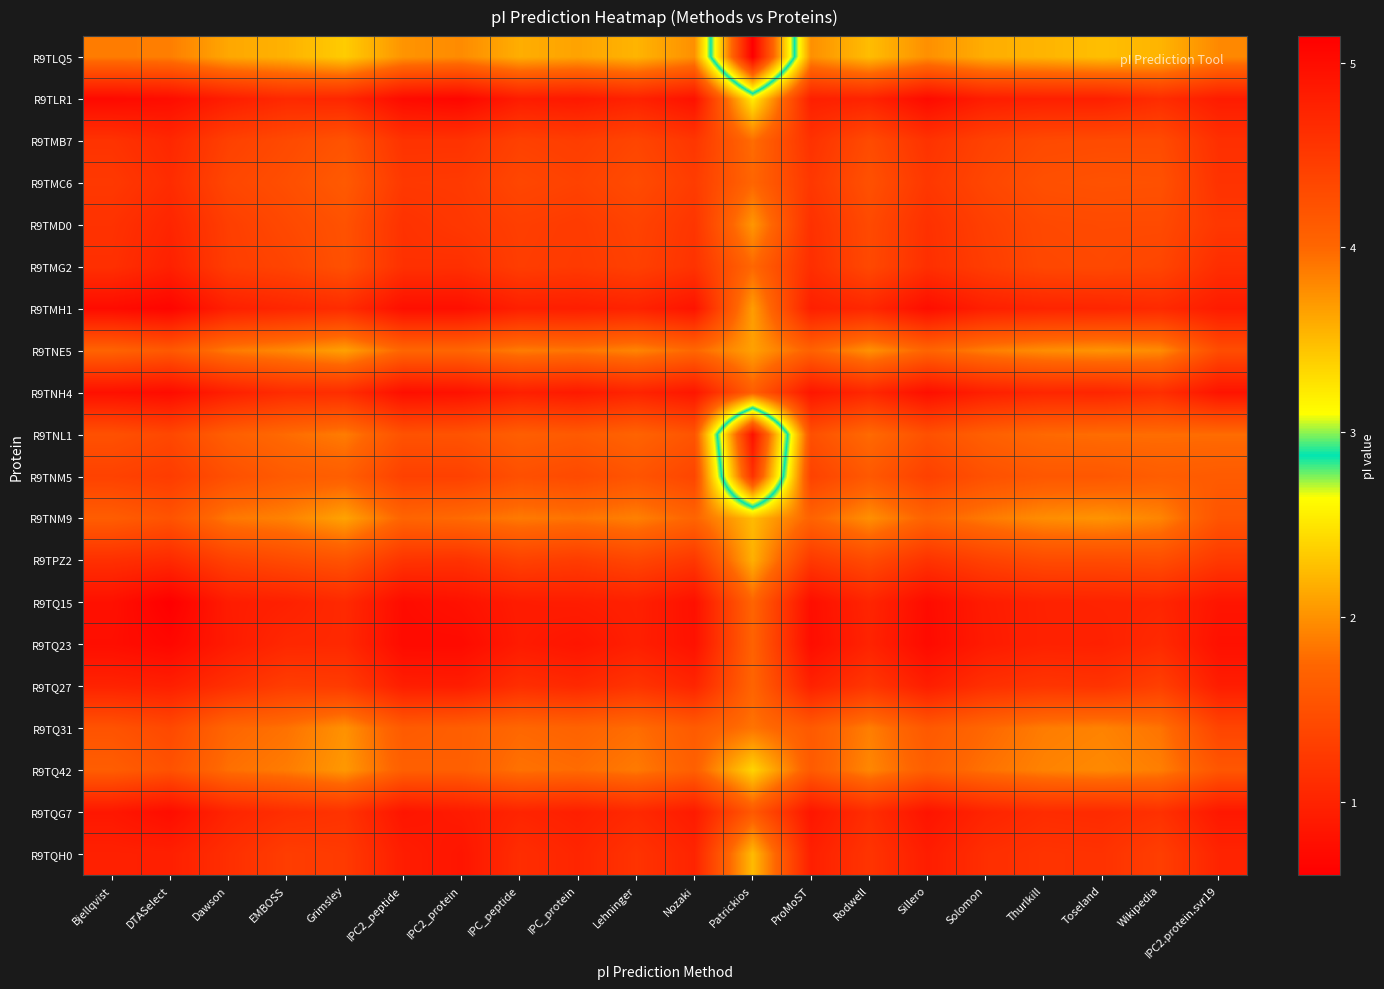

Rank the series at Wikipedia from lowest to highest value.

R9TLQ5, R9TNE5, R9TNM9, R9TQ42, R9TQ31, R9TNL1, R9TNM5, R9TMC6, R9TPZ2, R9TMB7, R9TMD0, R9TMG2, R9TQ27, R9TQH0, R9TQG7, R9TNH4, R9TLR1, R9TMH1, R9TQ23, R9TQ15